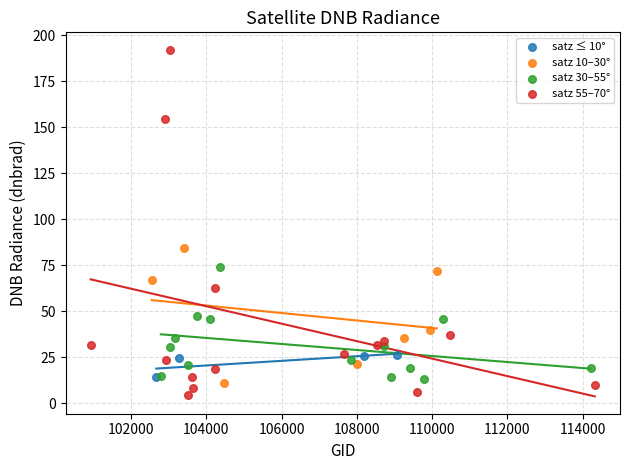

Which series reaches the maximum Y coordinate?

satz 55–70°